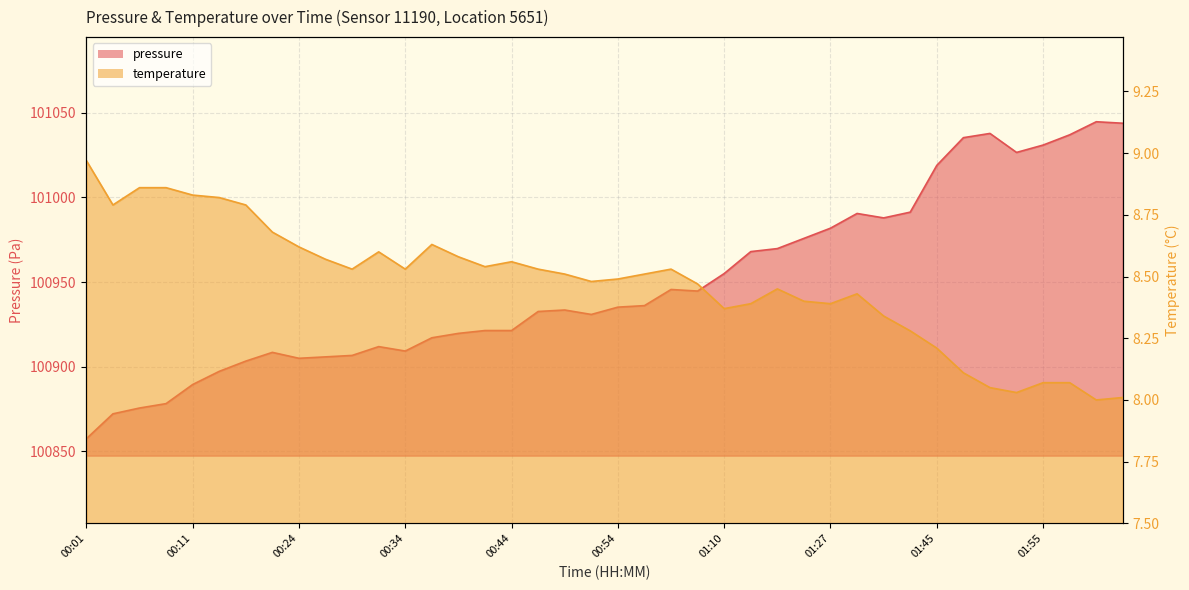

How many values in the pressure series are below 100935?

20